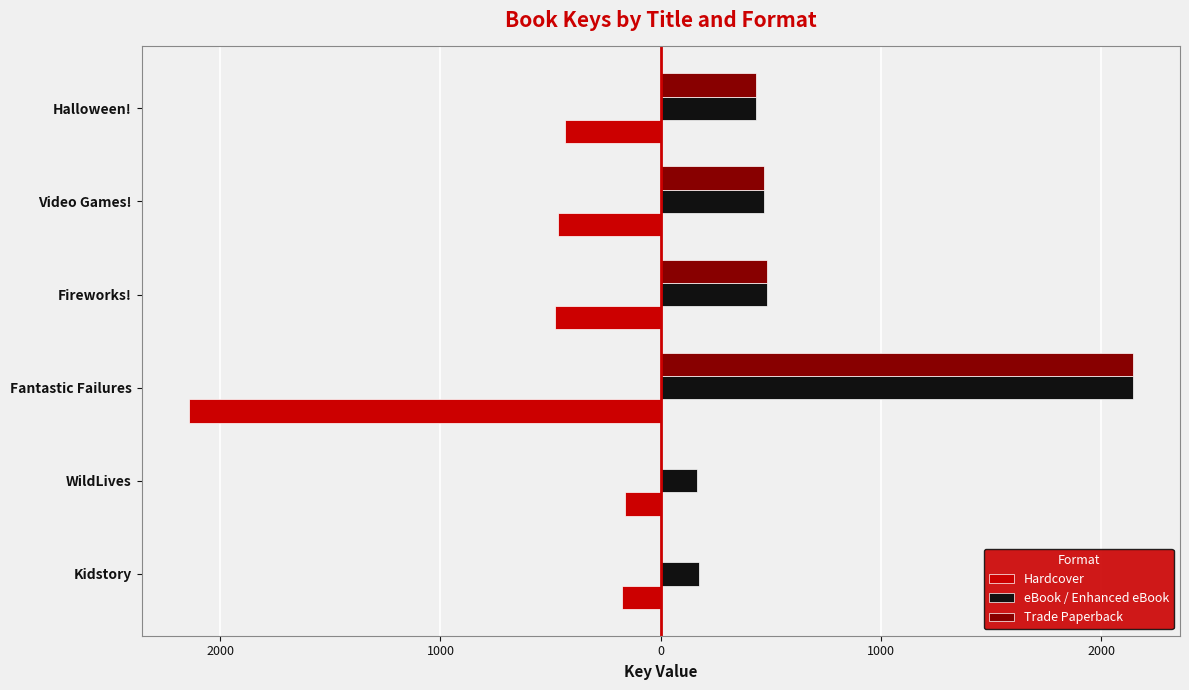

What are all the series names shown in the legend?

Hardcover, eBook / Enhanced eBook, Trade Paperback